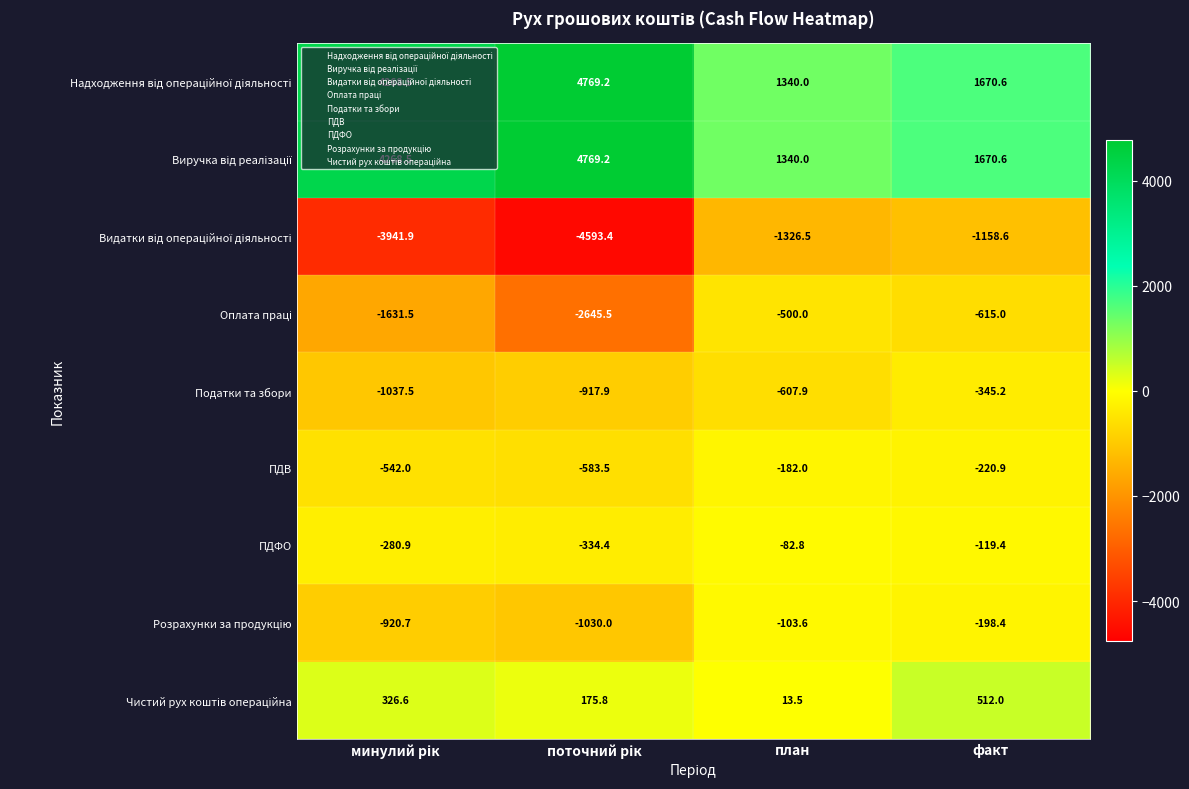

What is the total value across all series at план?

-109.3